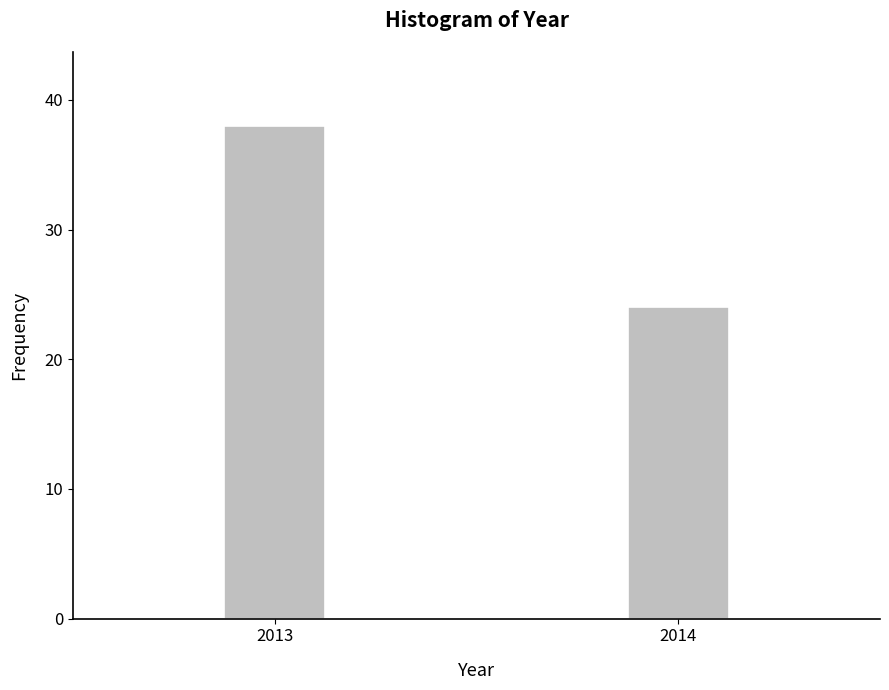

Reading left to right, transcribe all the data shown in this chart.

38	24